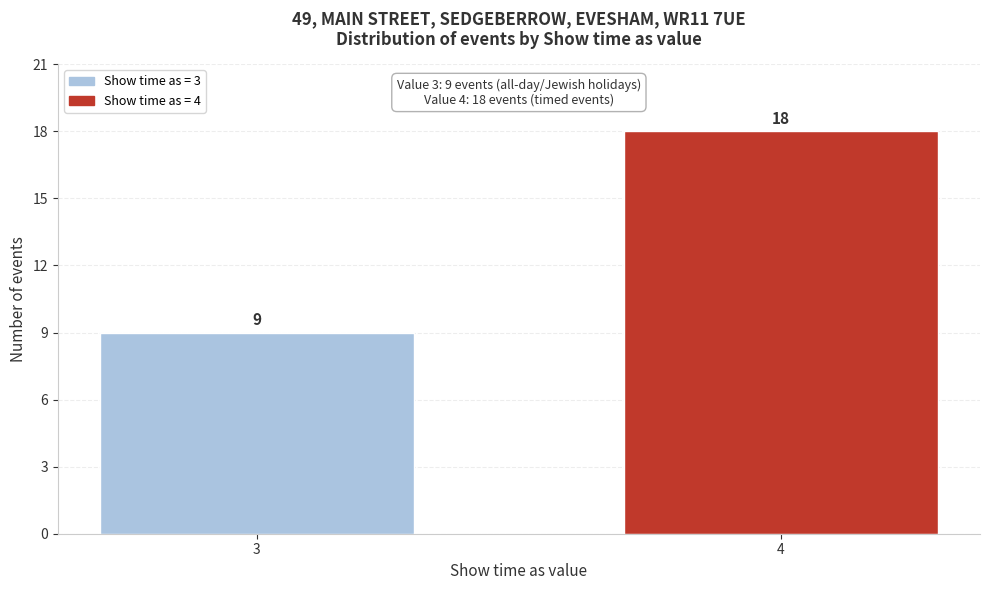

Reading left to right, extract all data points from this chart.

3=9	4=18